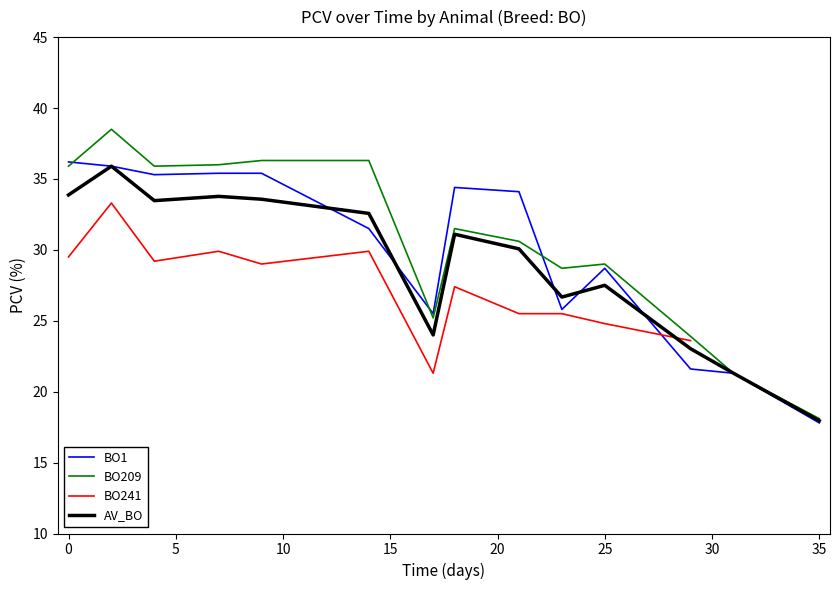

What is the lowest value of the BO209 series?

18.1